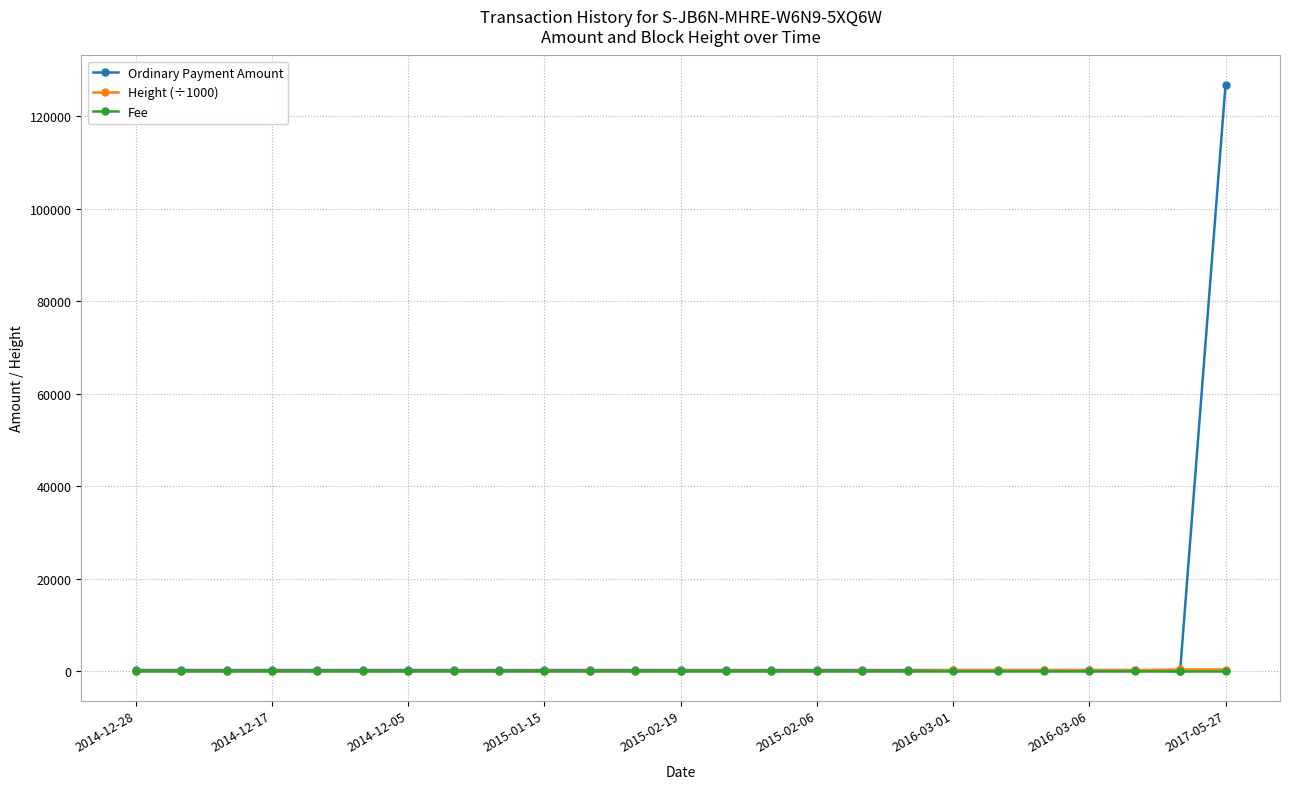

True or false: Fee and Height (÷1000) cross at least once.

False